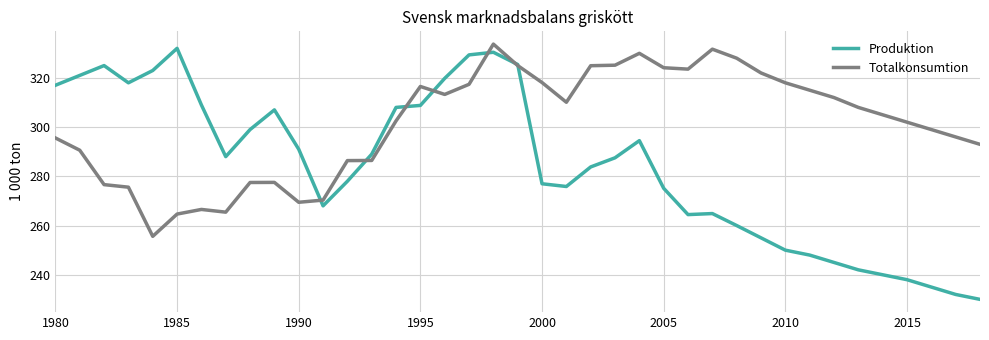

Rank the series by their average value, from lowest to highest.

Produktion, Totalkonsumtion